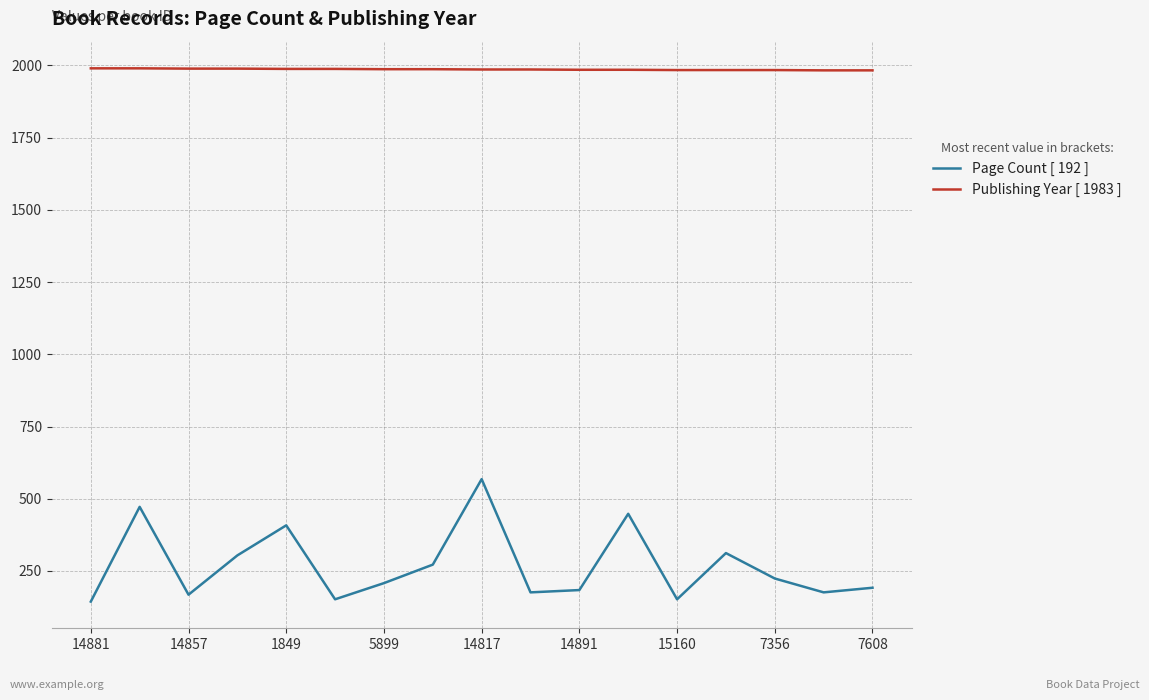

At how many categories does at least one series exceed 1098?

17